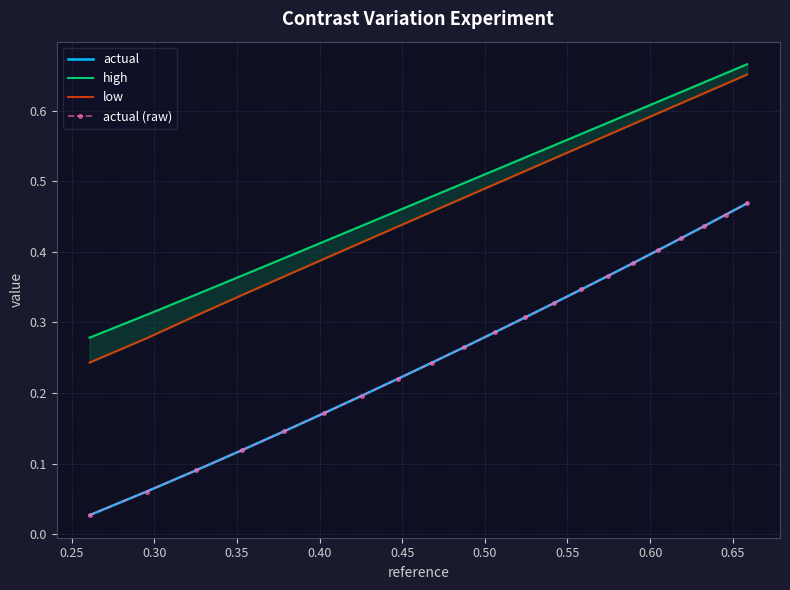

How many categories are shown in the chart?

21